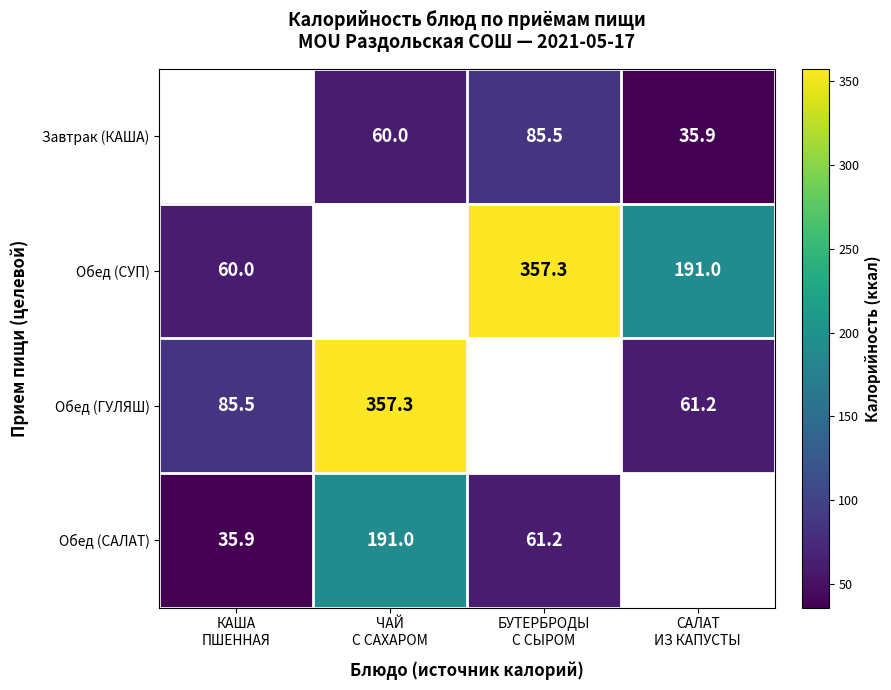

What is the approximate value of Обед (СУП) at САЛАТ ИЗ КАПУСТЫ?

191.0